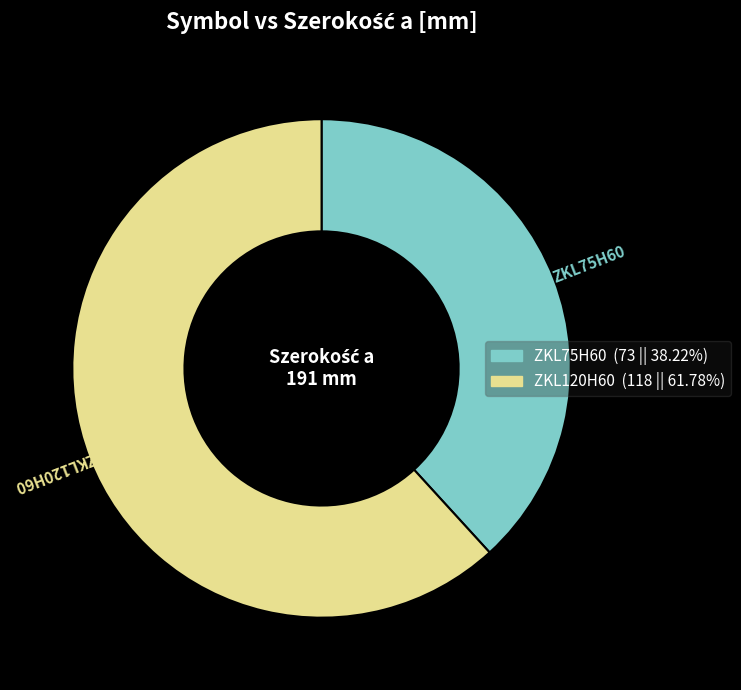

Do ZKL75H60 and ZKL120H60 together represent more than half of the pie?

Yes